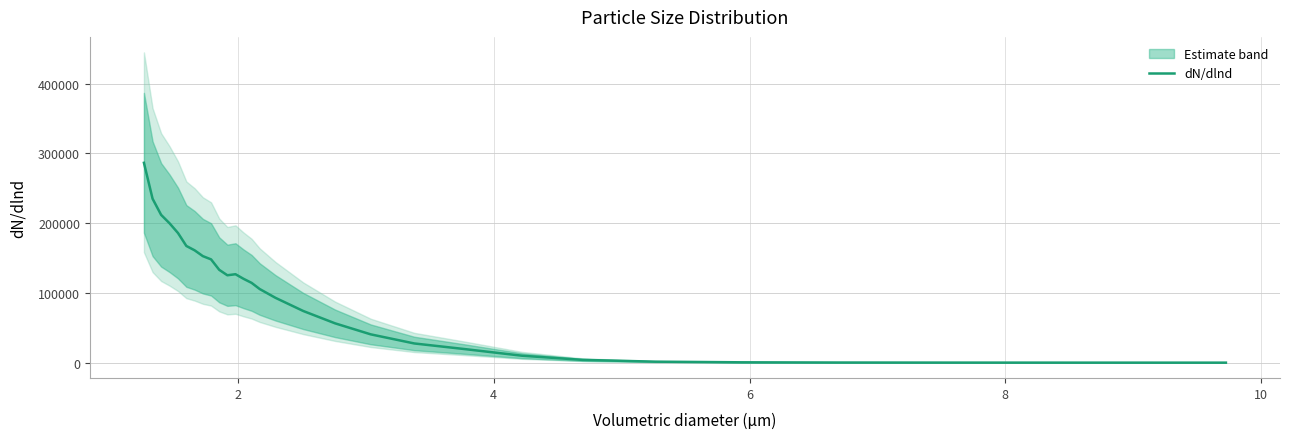

What is the maximum value for dN/dlnd?

286404.1